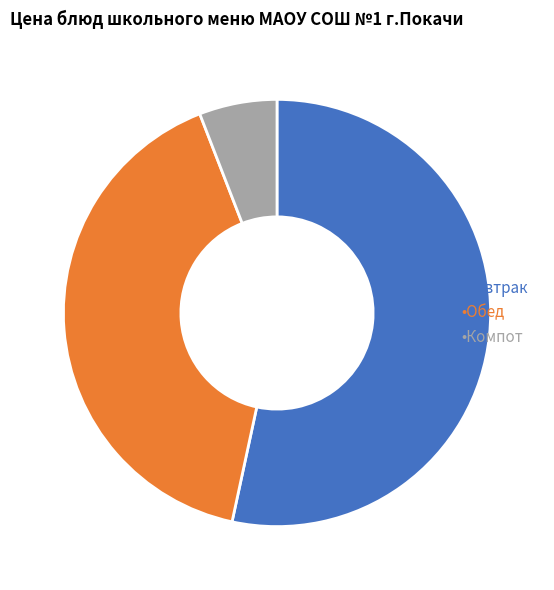

Is there a majority slice in this chart?

Yes